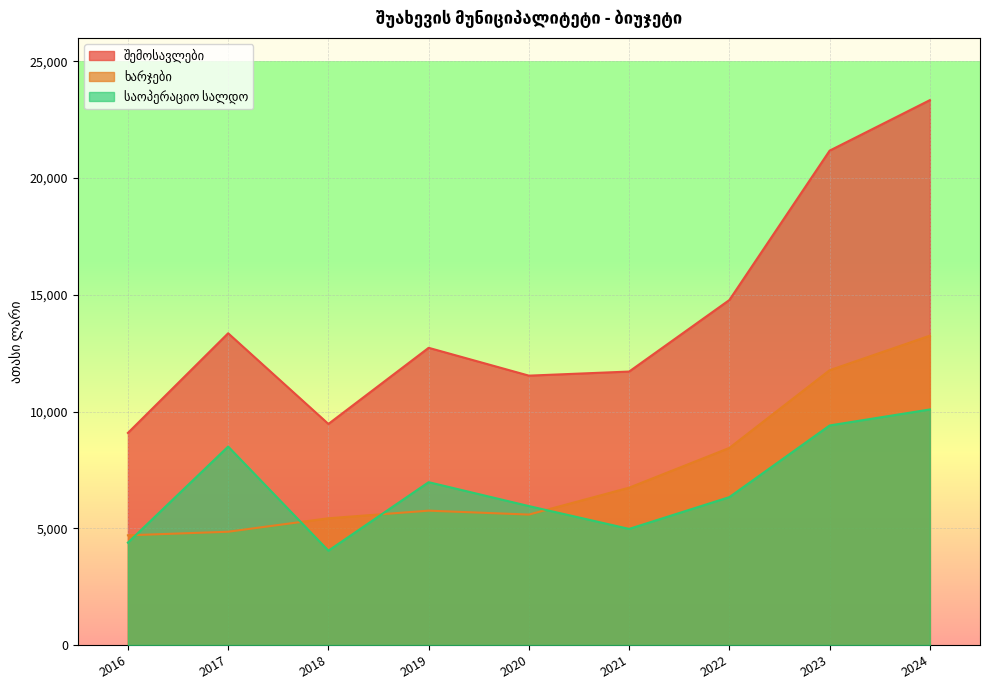

How many data points in საოპერაციო სალდო are less than 6334?

4